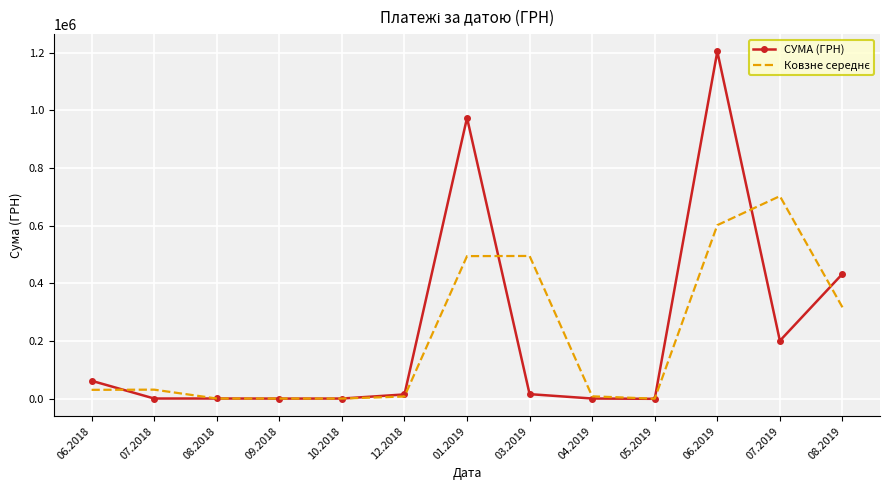

At which category is the sum across all series the highest?

06.2019